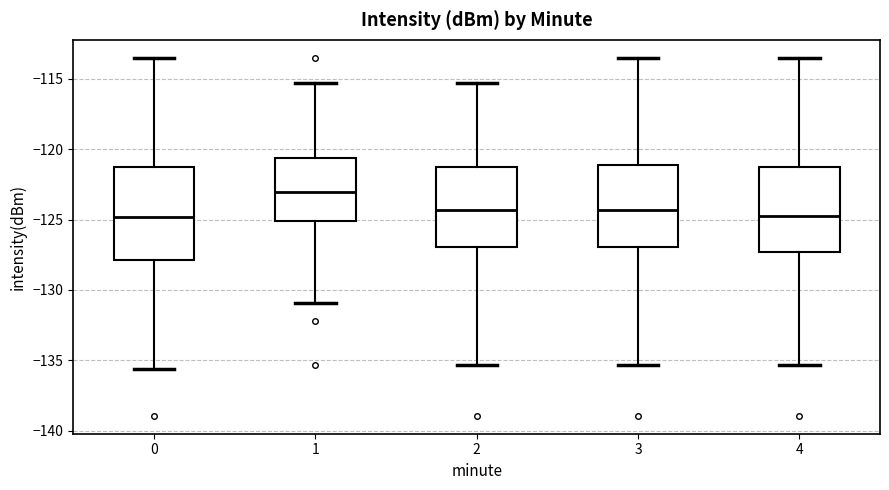

Reading left to right, transcribe this box plot: for each box, give where its median line is, the range the box spans, and where its two whiskers end, as read against the y-axis. The values are not printed on the chart, so give them approximately, as read against the axis.

0: median -125.0, box -128.0 to -121.5, whiskers -135.5 to -113.5
1: median -123.0, box -125.0 to -120.5, whiskers -131.0 to -115.5
2: median -124.5, box -127.0 to -121.5, whiskers -135.5 to -115.5
3: median -124.5, box -127.0 to -121.0, whiskers -135.5 to -113.5
4: median -125.0, box -127.5 to -121.5, whiskers -135.5 to -113.5